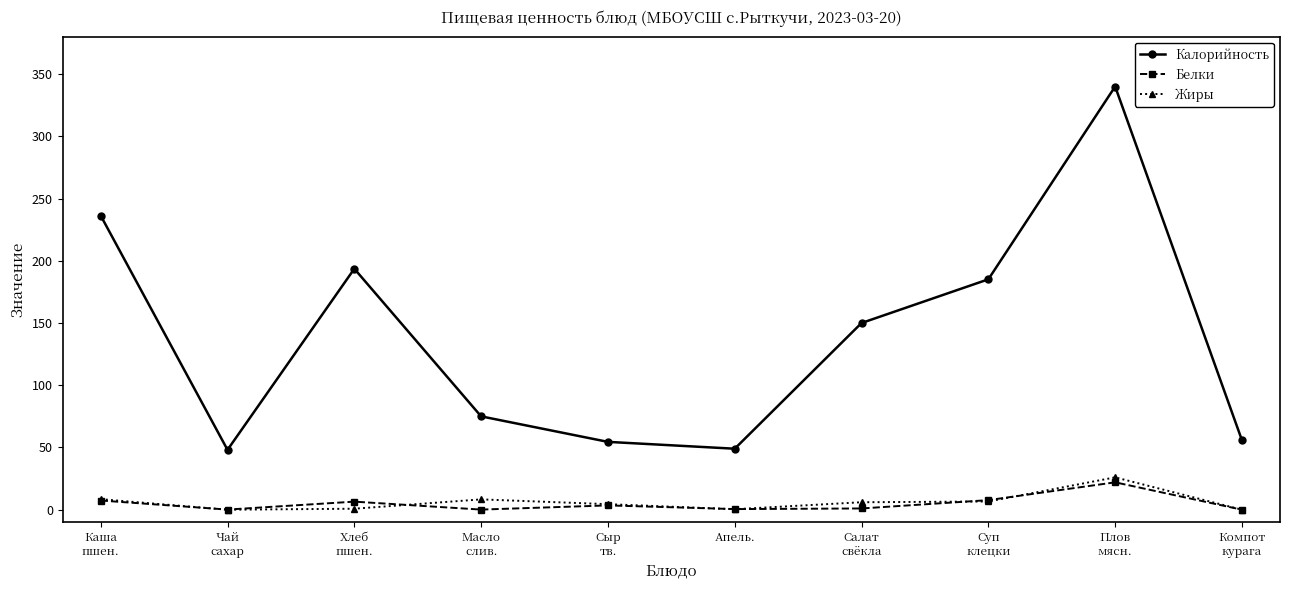

How many lines are shown in the chart?

3